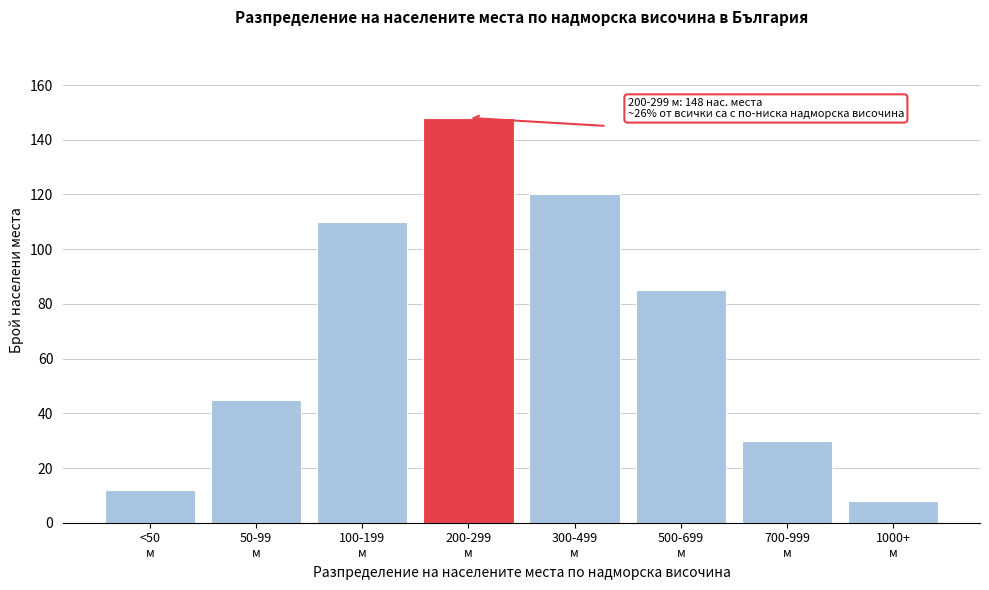

Reading left to right, what are all the values shown in this chart?

12	45	110	148	120	85	30	8